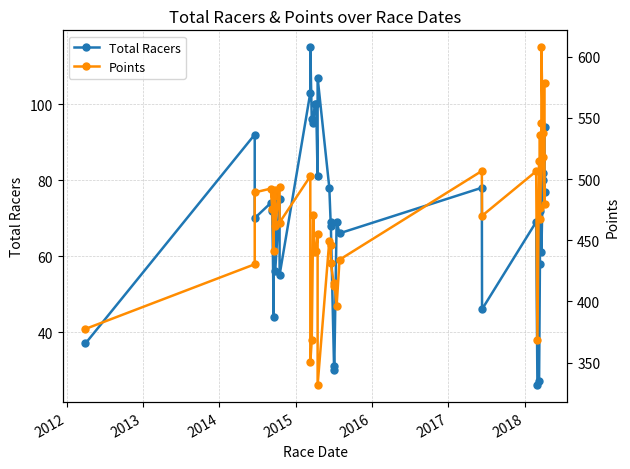

What is the difference between the maximum and minimum values in the Total Racers series?

89.0